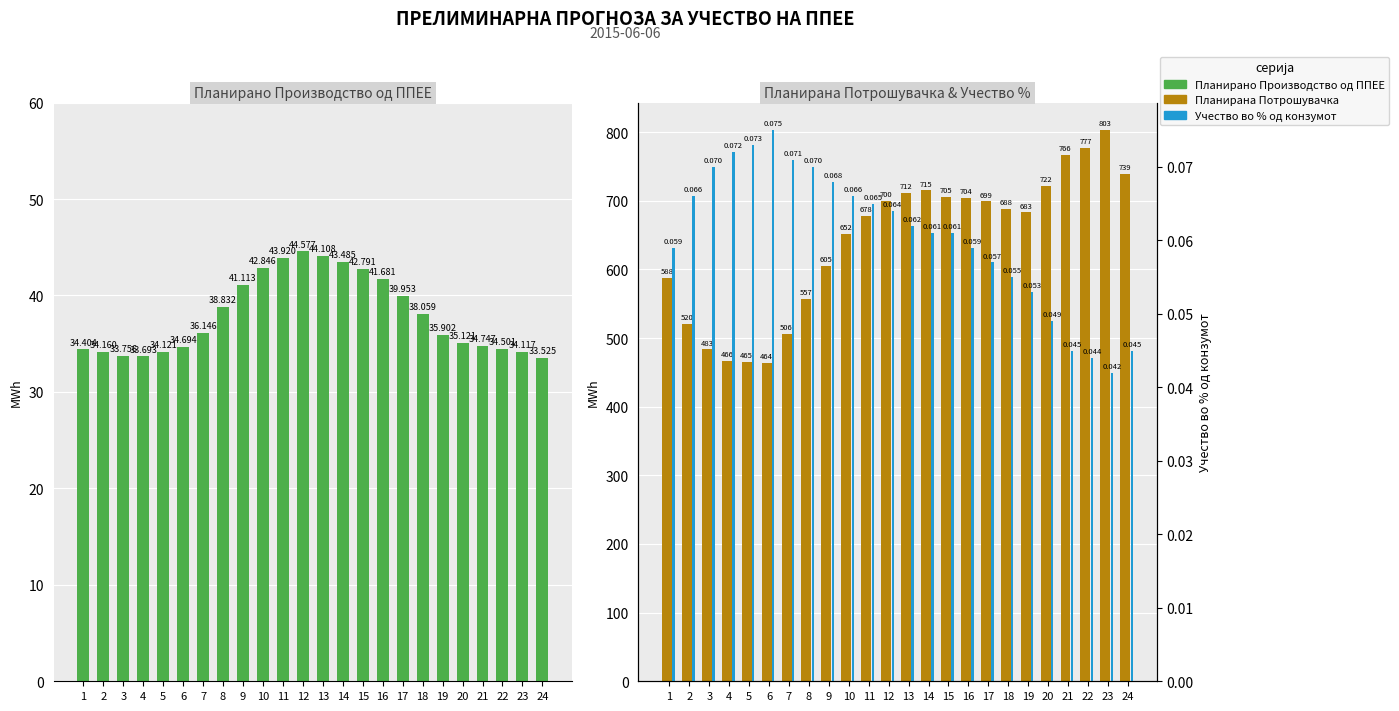

How many bars are there in total?

72